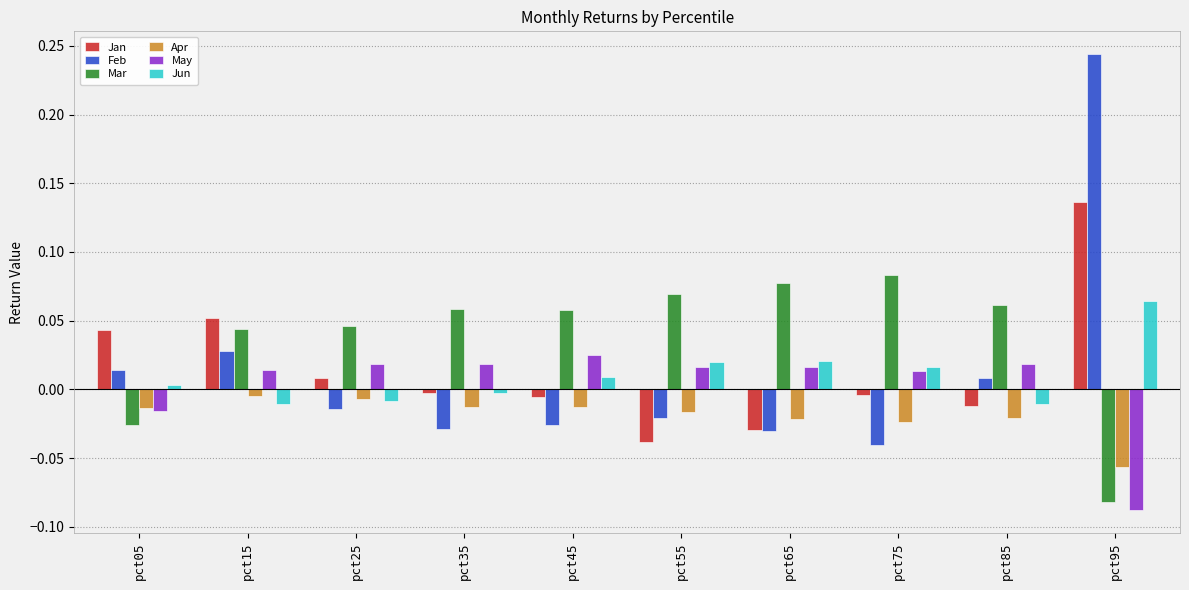

What is the difference between the maximum and minimum values in the Feb series?

0.3